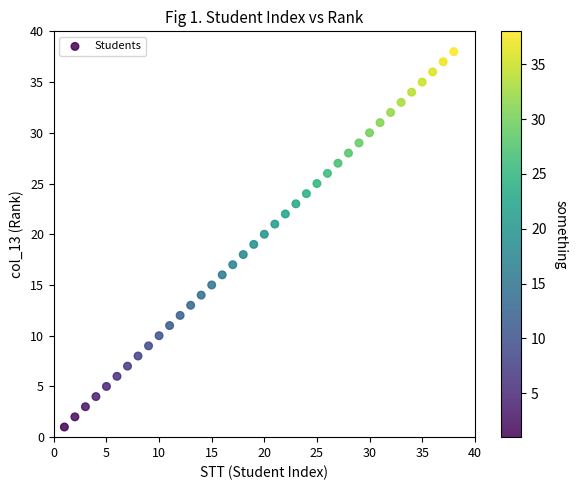

What is the range of Y values (max minus min)?

37